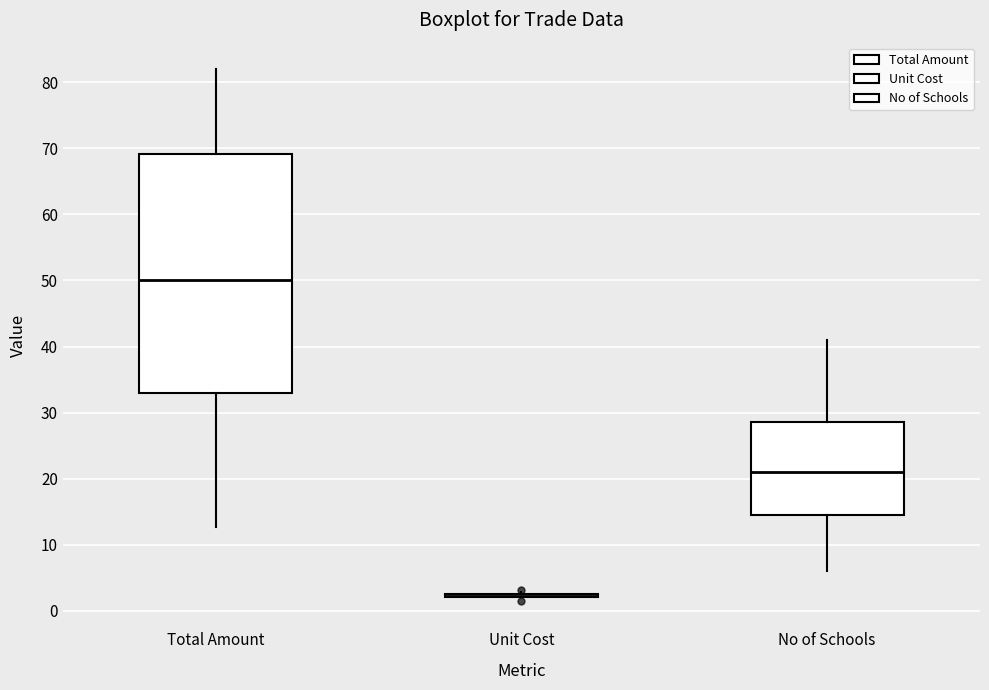

Reading left to right, read every box against the y-axis: the position of its median line, the range the box covers, and the ends of its whiskers. The values are not printed on the chart, so give them approximately, as read against the axis.

Total Amount: median 50, box 33 to 69, whiskers 13 to 82
Unit Cost: box collapsed to a line at 2, whiskers 2 to 3
No of Schools: median 21, box 15 to 29, whiskers 6 to 41